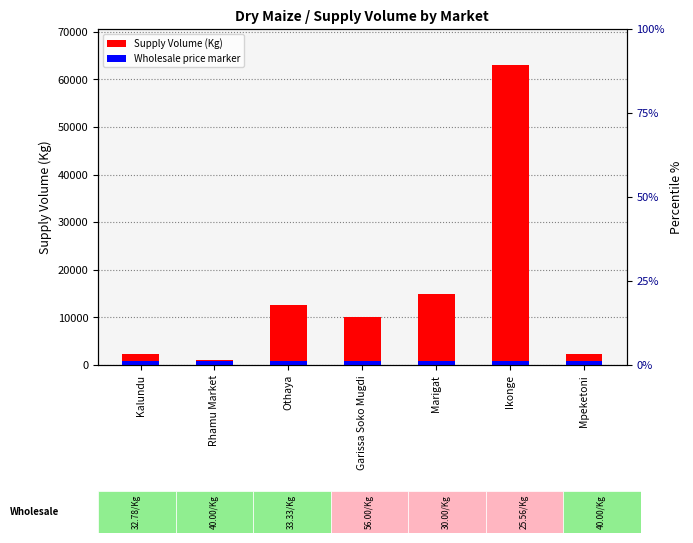

What is the total value across all series at Ikonge?

63756